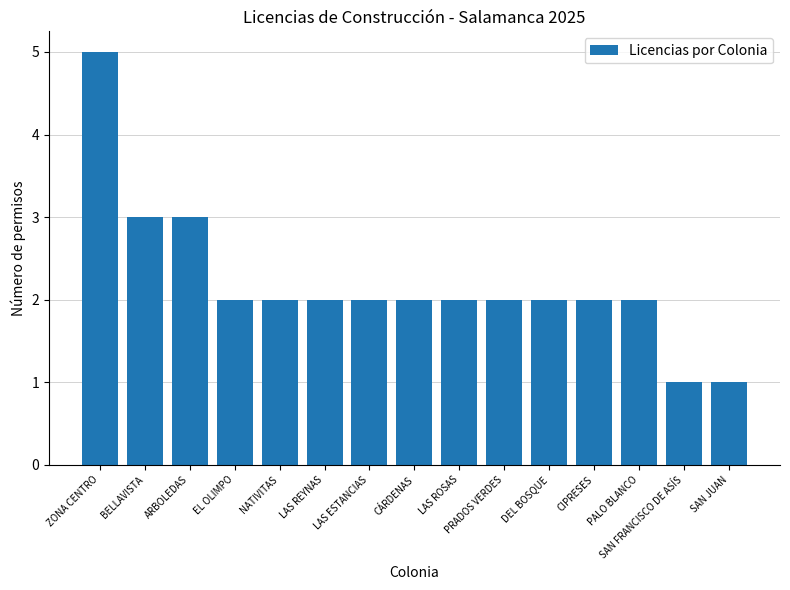

What is the maximum value shown in the chart?

5